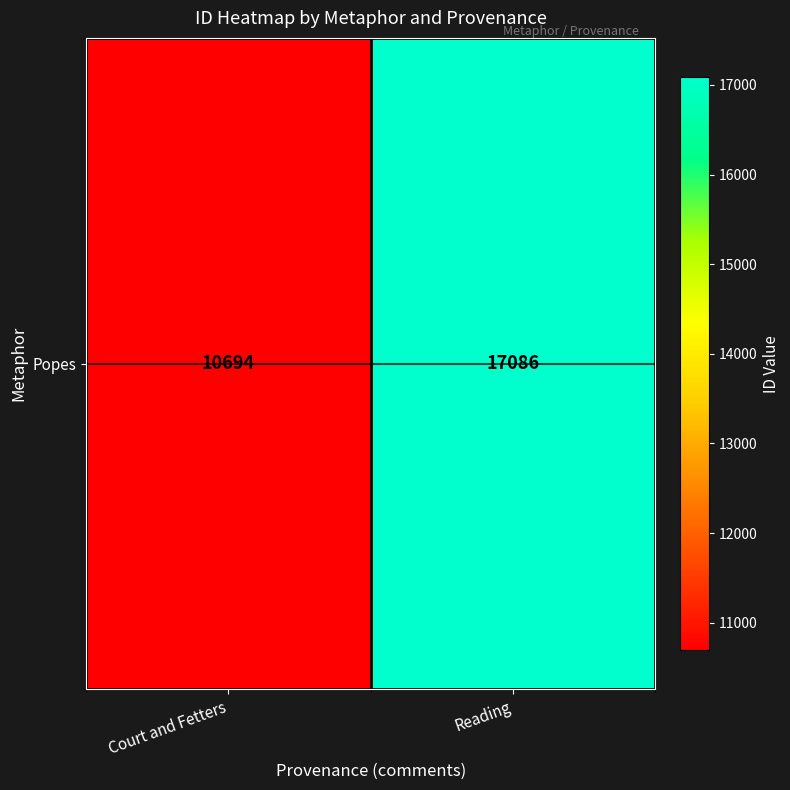

What is the ratio of the value at Reading to the value at Court and Fetters?

1.6